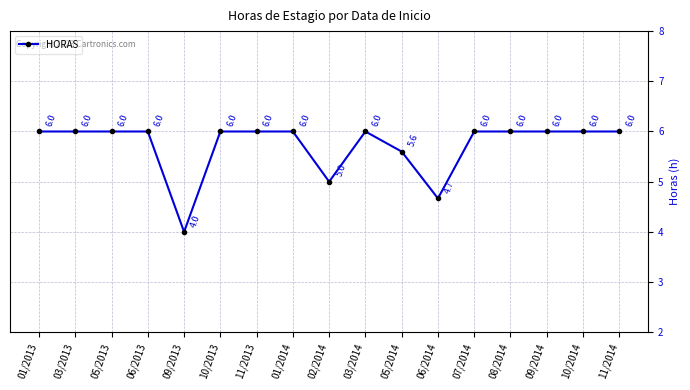

What is the ratio of the value at 03/2014 to the value at 09/2014?

1.0